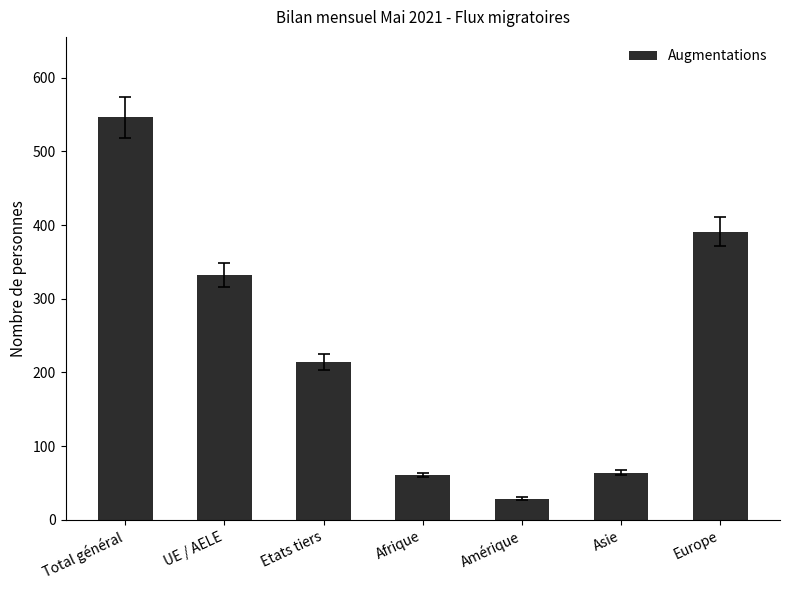

Is it true that the value at Total général is 837?

False